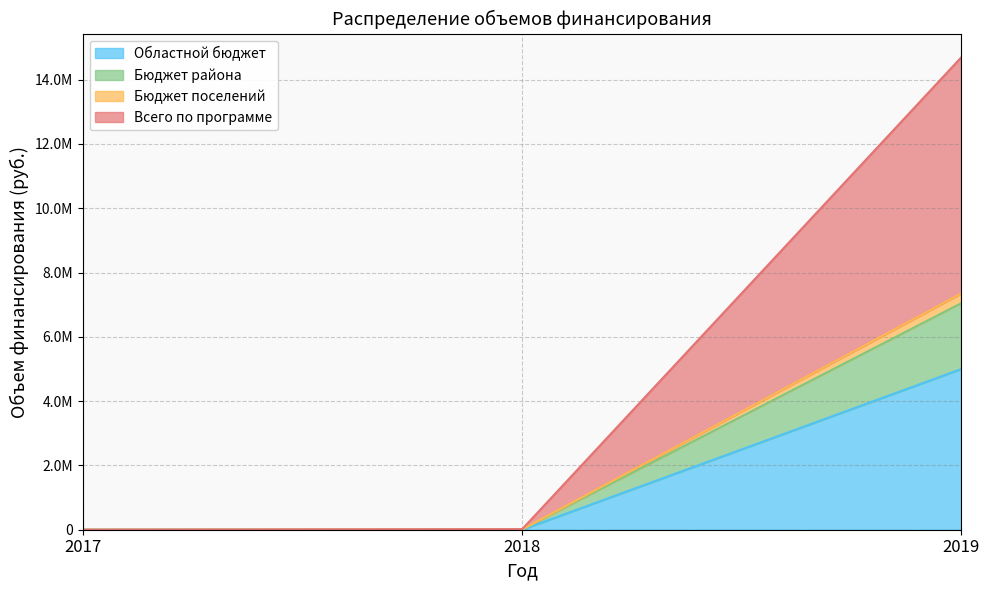

Rank the categories by Бюджет района value from highest to lowest.

2019, 2018, 2017